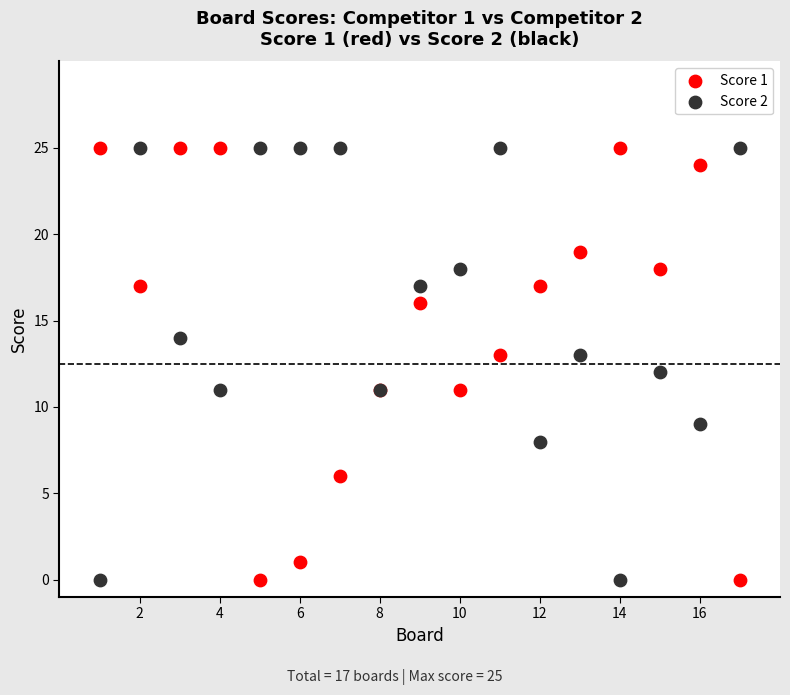

What is the X range (max minus min) for the scatter plot?

16